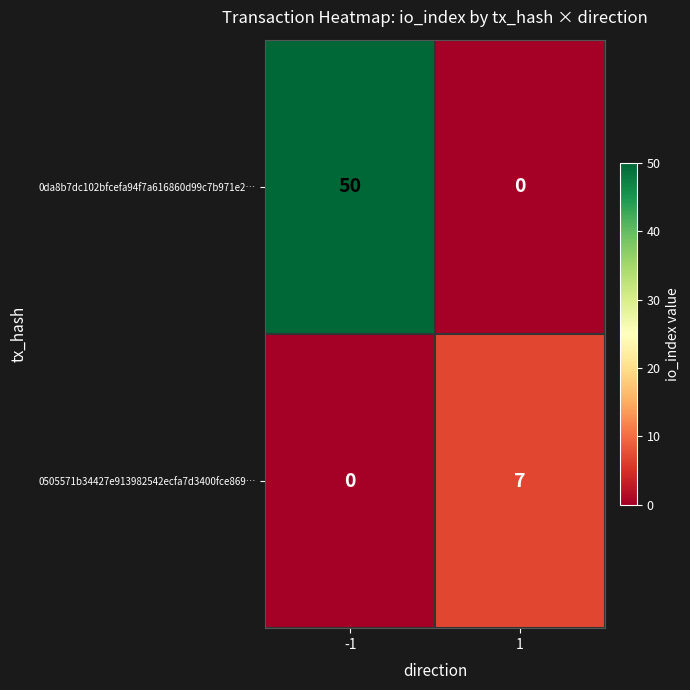

Is the value of 0505571b34427e913982542ecfa7d3400fce869… at -1 greater than the value of 0da8b7dc102bfcefa94f7a616860d99c7b971e2… at -1?

No